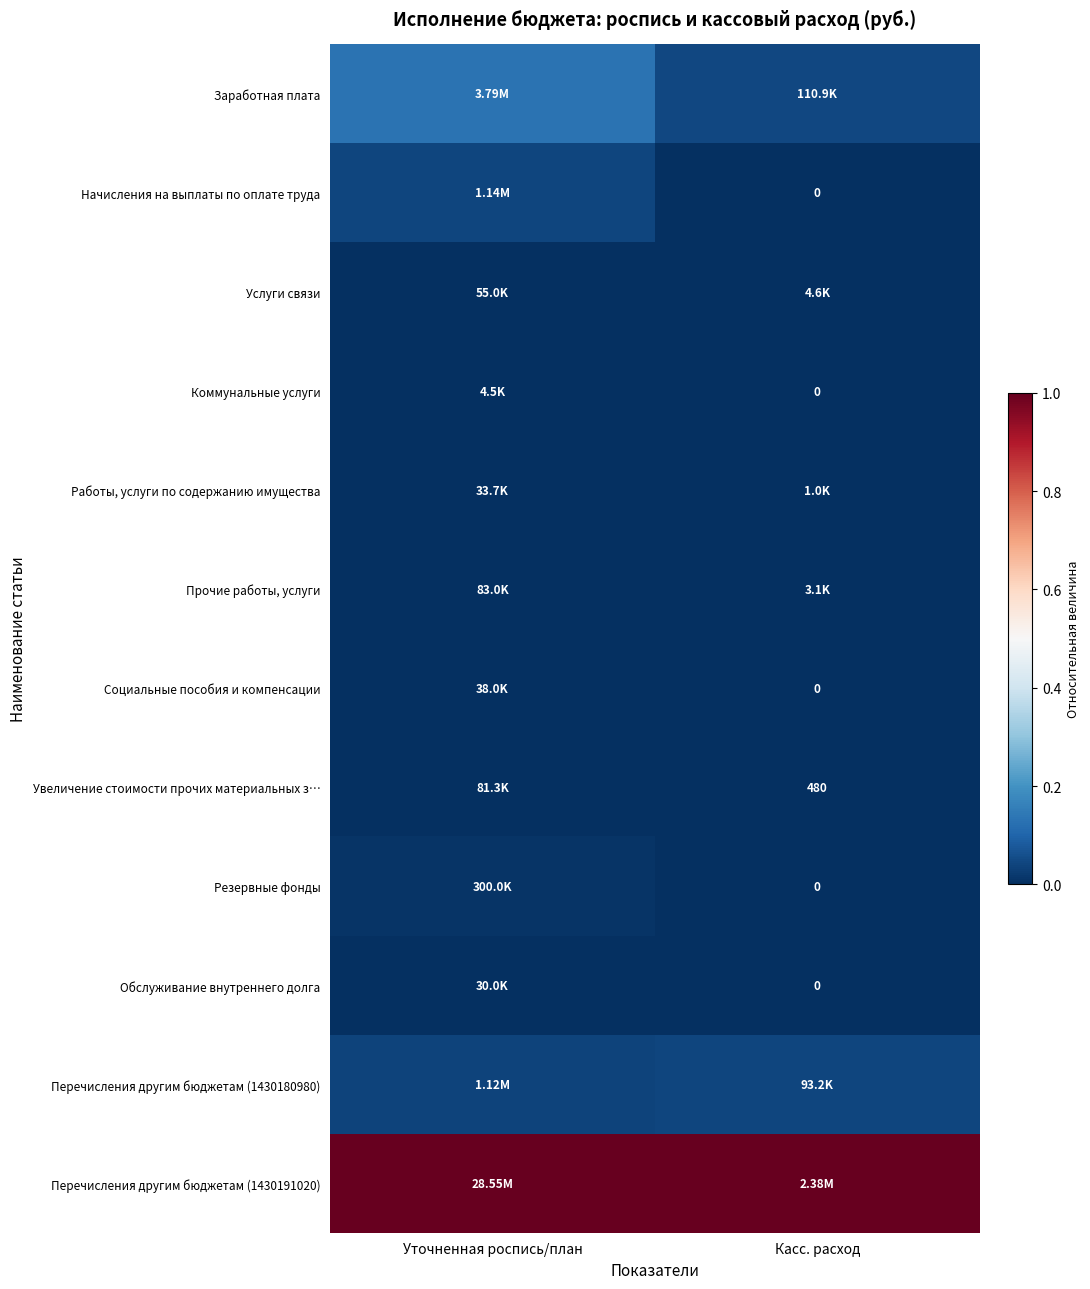

At Уточненная роспись/план, list the series in order from smallest to largest.

Коммунальные услуги, Обслуживание внутреннего долга, Работы, услуги по содержанию имущества, Социальные пособия и компенсации, Услуги связи, Увеличение стоимости прочих материальных з…, Прочие работы, услуги, Резервные фонды, Перечисления другим бюджетам (1430180980), Начисления на выплаты по оплате труда, Заработная плата, Перечисления другим бюджетам (1430191020)